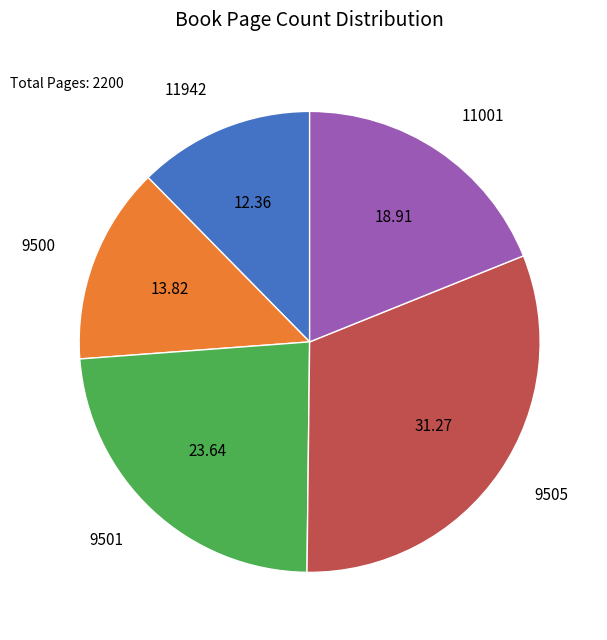

What is the smallest slice in the pie chart?

11942